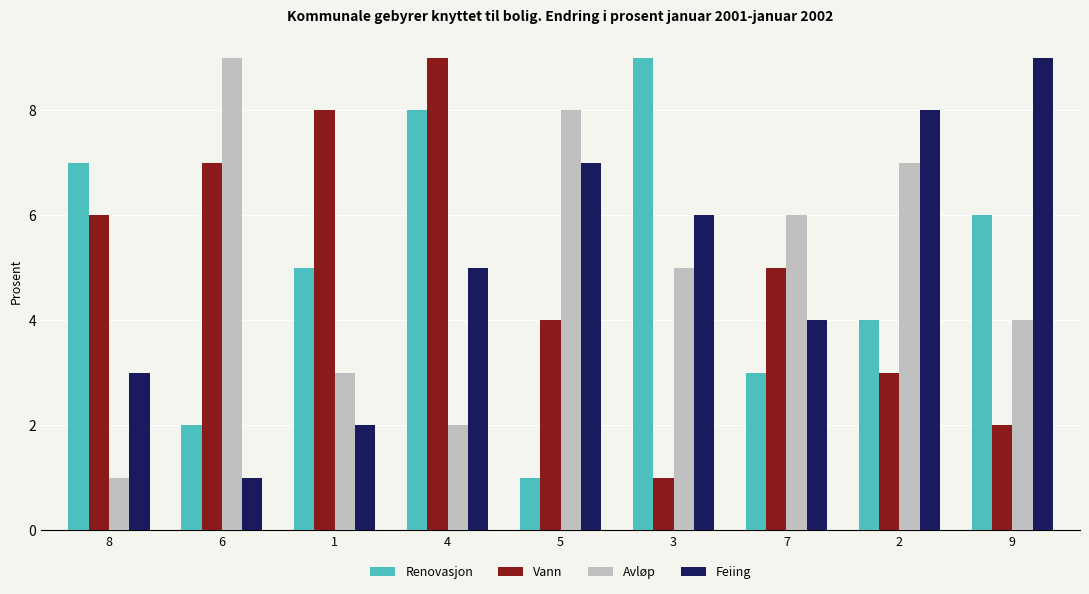

What is the maximum value shown in the chart?

9